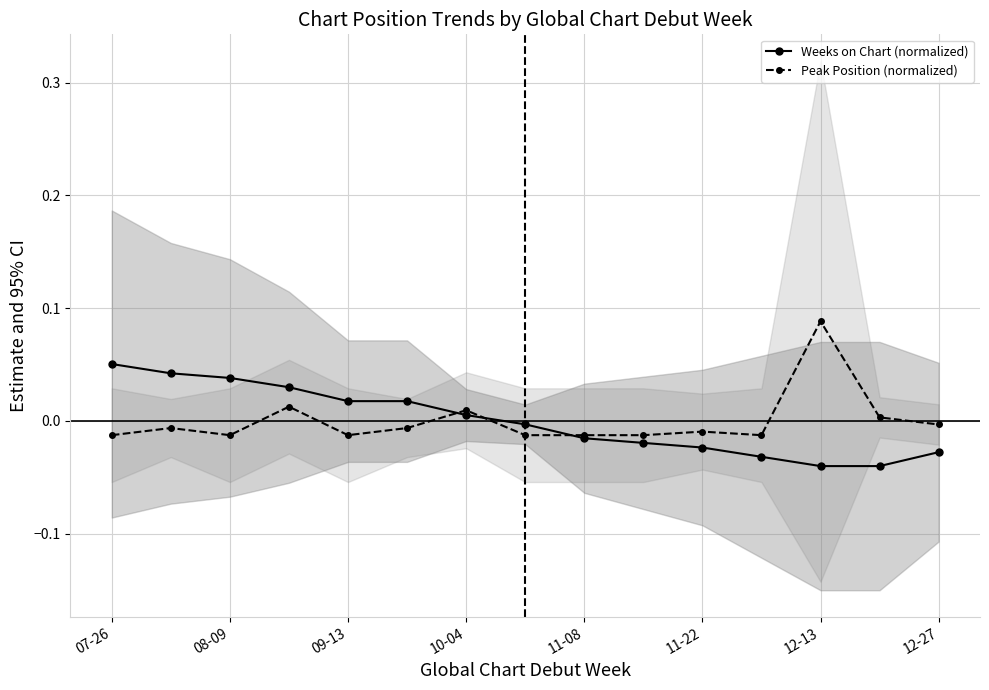

At which label does Peak Position (normalized) reach its peak?

12-13